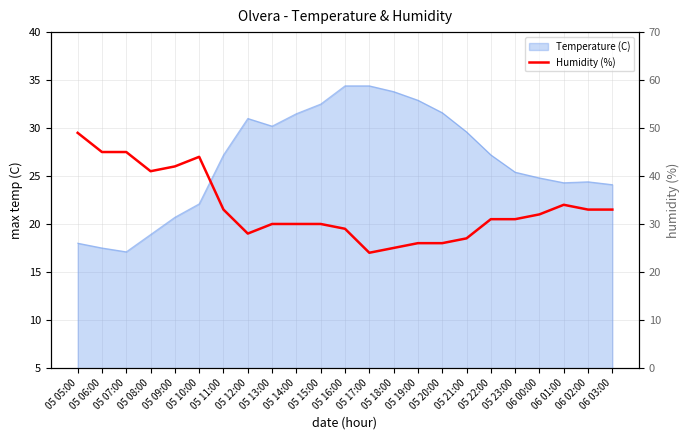

True or false: the data shows 46 at 05 11:00.

False